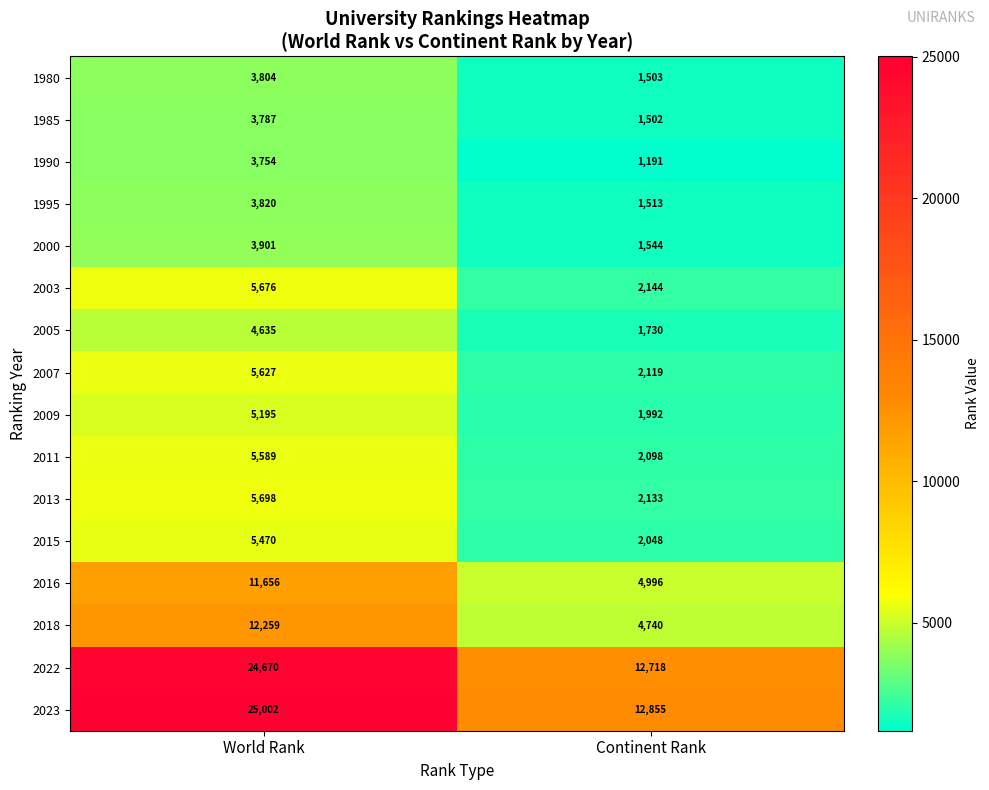

Where is 1985 nearest to the value 2644?

Continent Rank